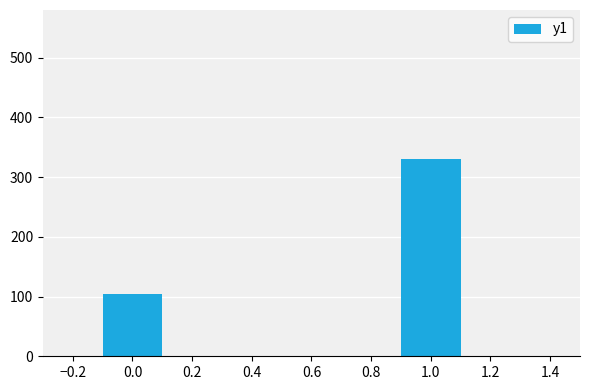

What is the greatest value displayed?

330